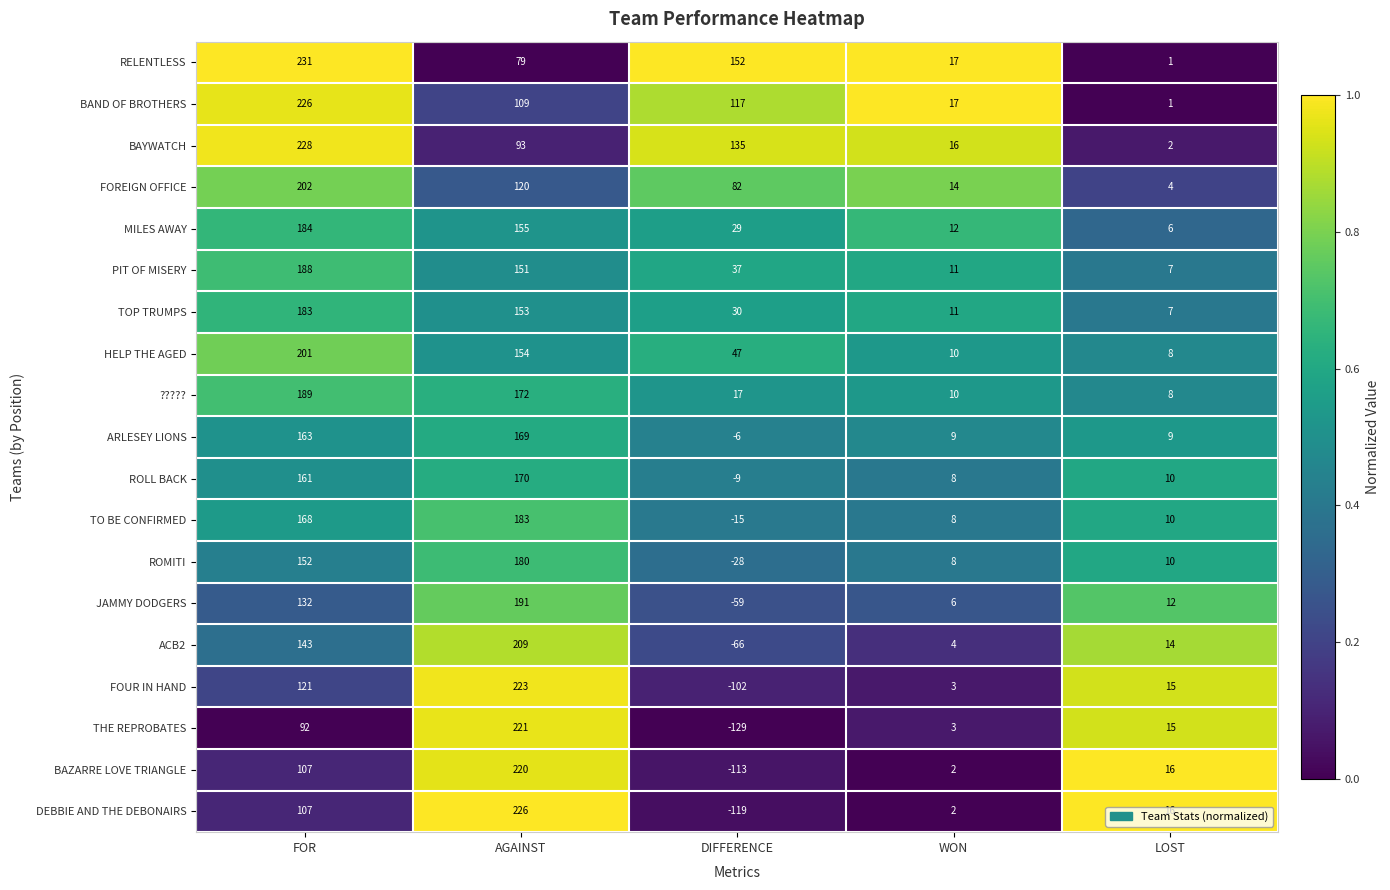

What is the maximum value shown in the chart?

231